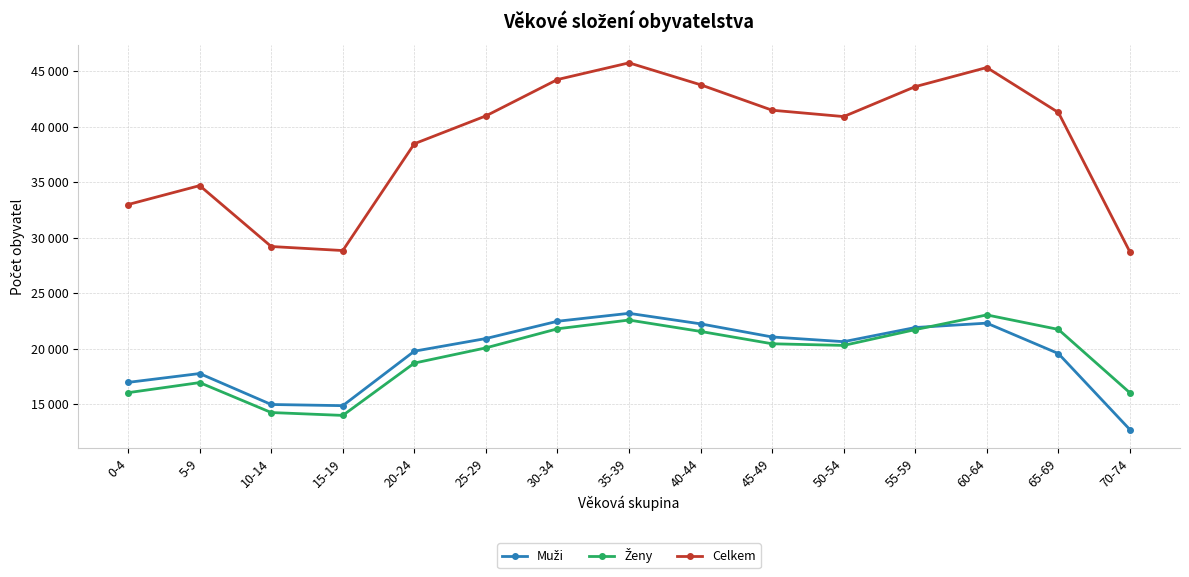

What is the difference between the maximum and minimum values in the Ženy series?

9057